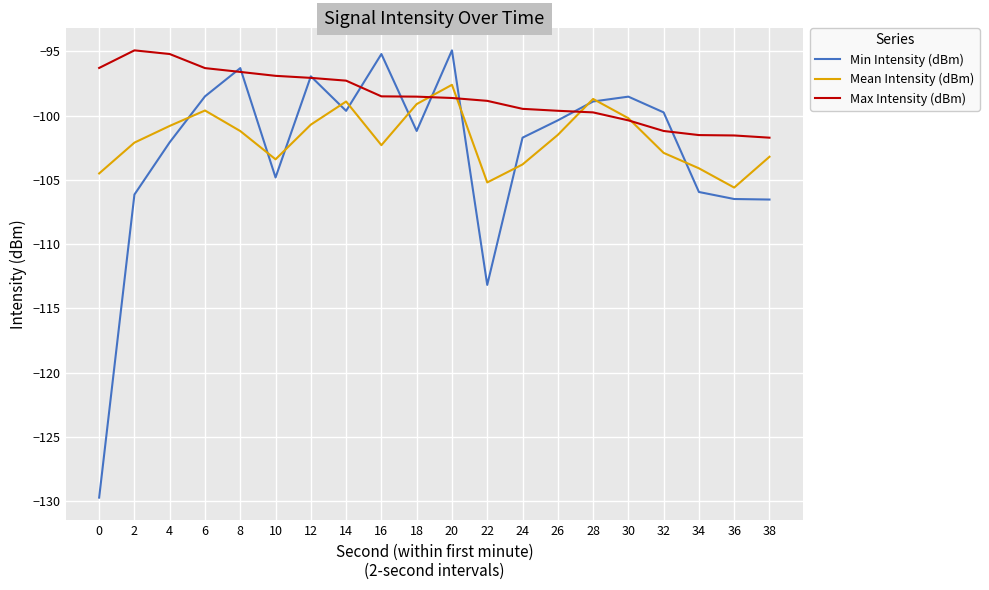

How many categories are shown in the chart?

20